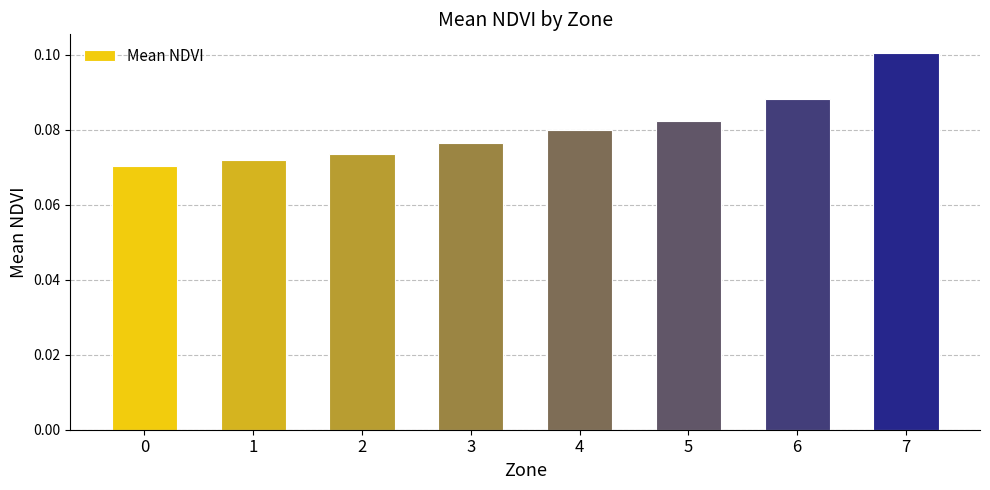

The chart shows a value of 0.1 at 6. True or false?

True